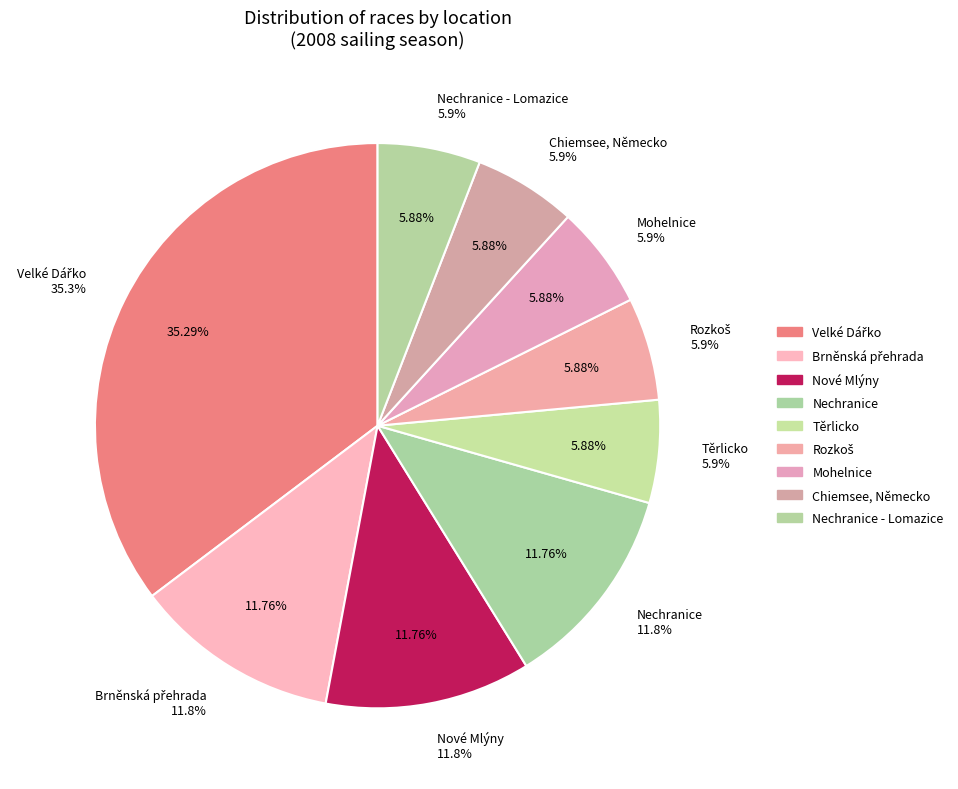

How many slices are in this pie chart?

9